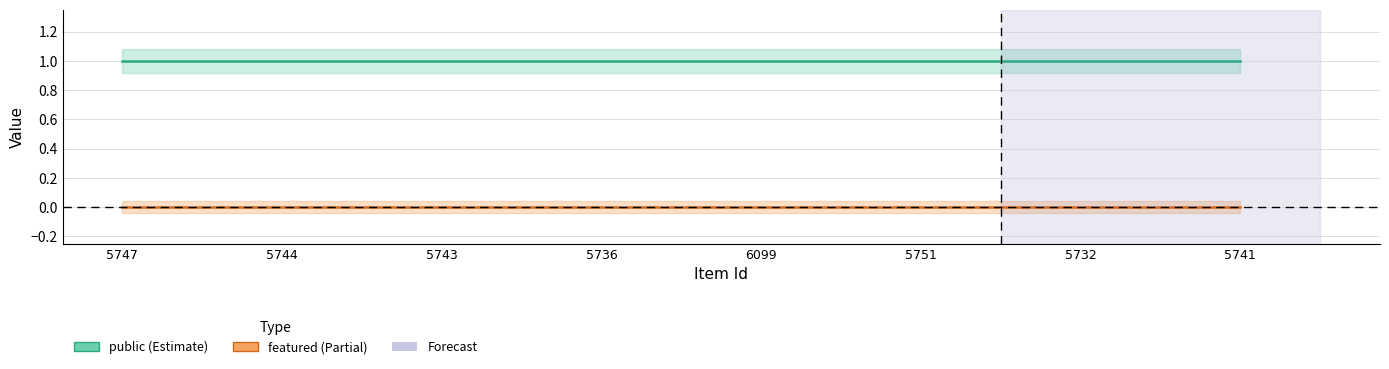

Does the chart display data point markers on the line(s)?

No